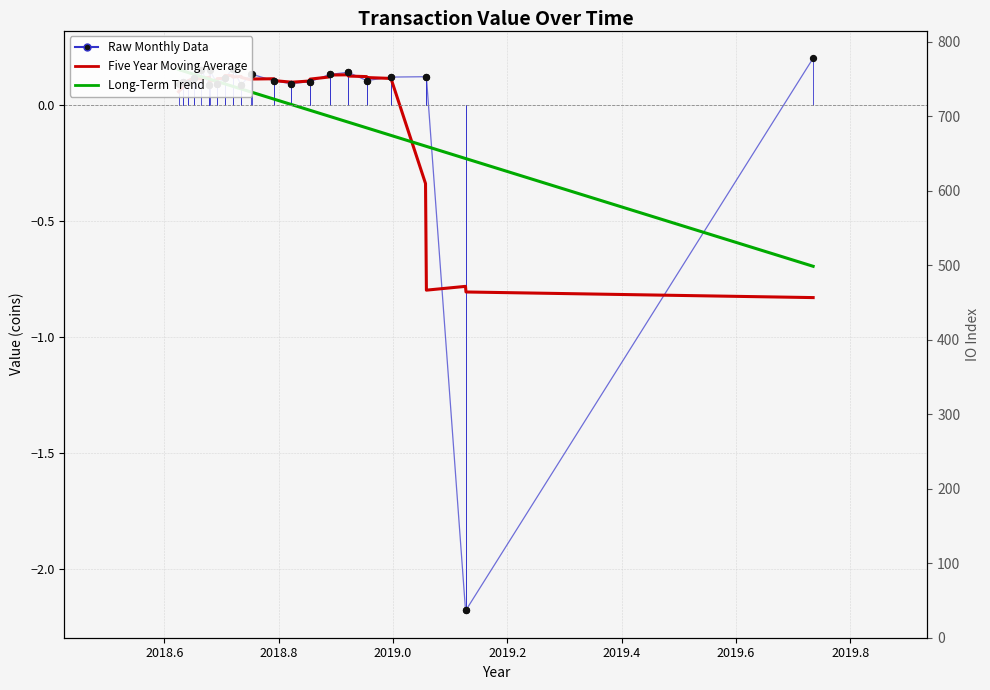

Which series has the largest total across all categories?

Five Year Moving Average